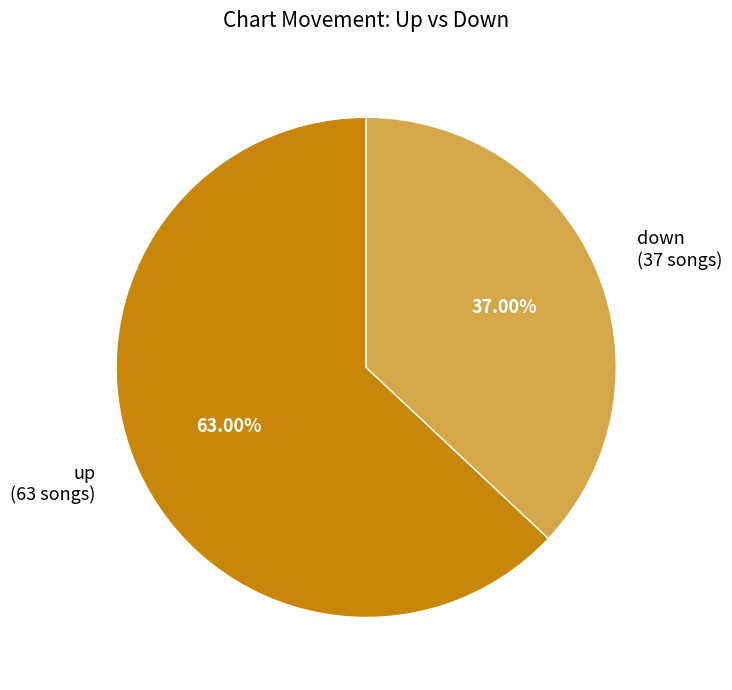

To the nearest percent, what portion does up represent?

63%